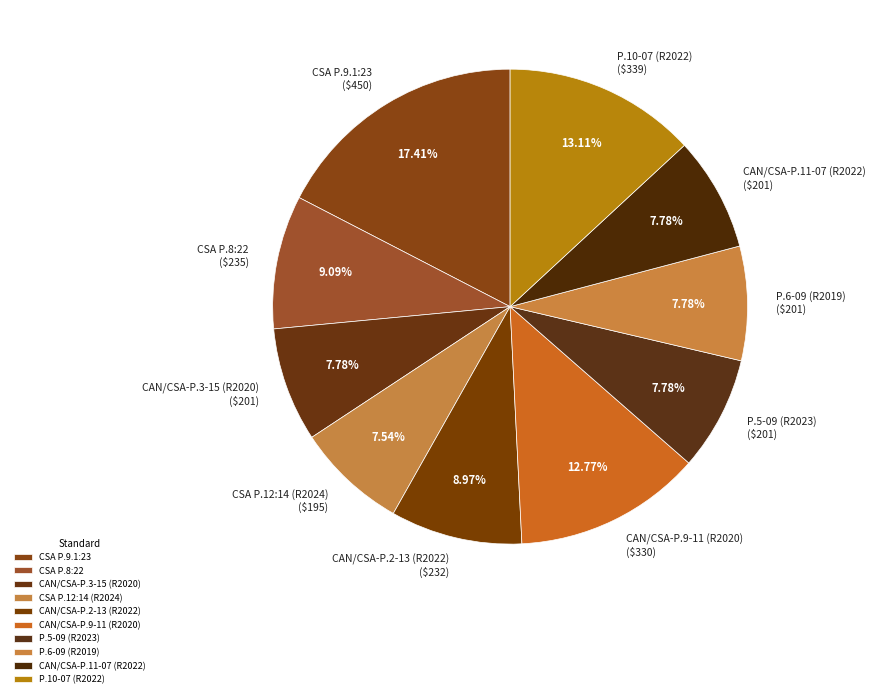

True or false: CAN/CSA-P.3-15 (R2020) accounts for 8% of the total.

True